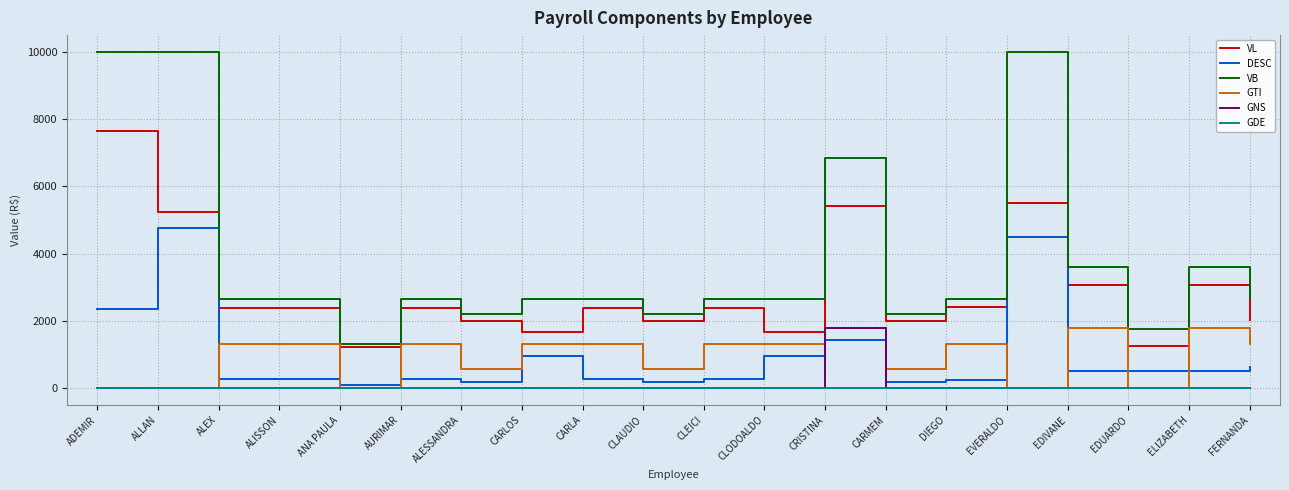

True or false: GTI has a value of 1323.9 at CARLA.

True